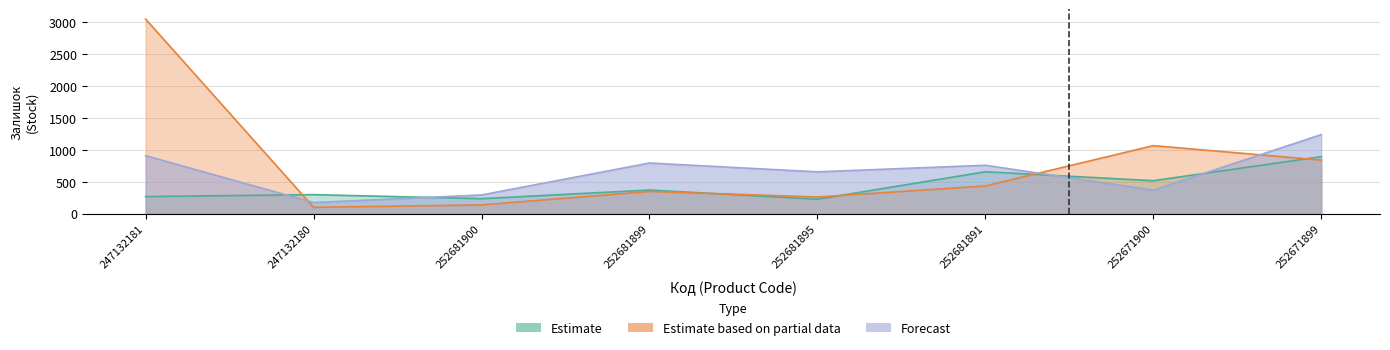

Is it true that Estimate equals 237 at 252681900?

True